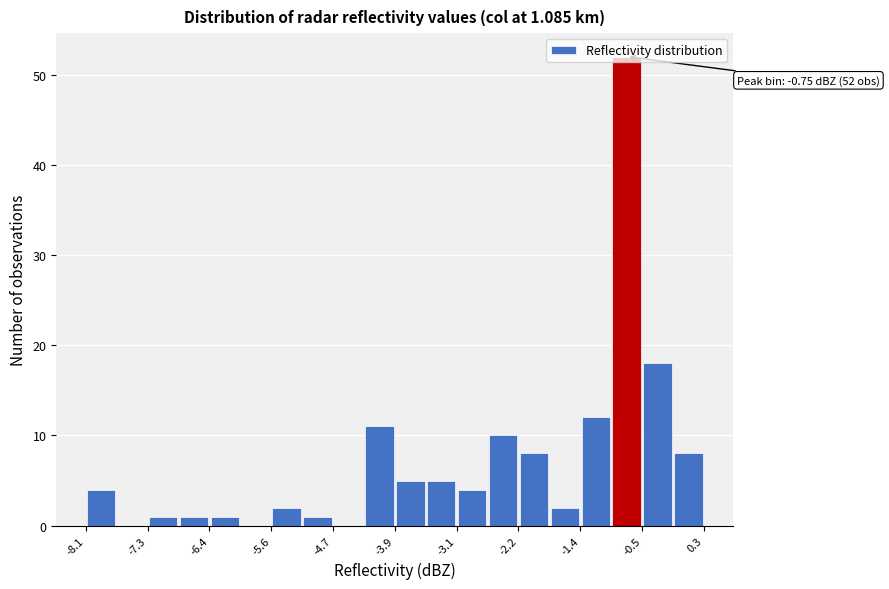

Over which range of the x-axis is the bar tallest?

-0.96 to -0.54